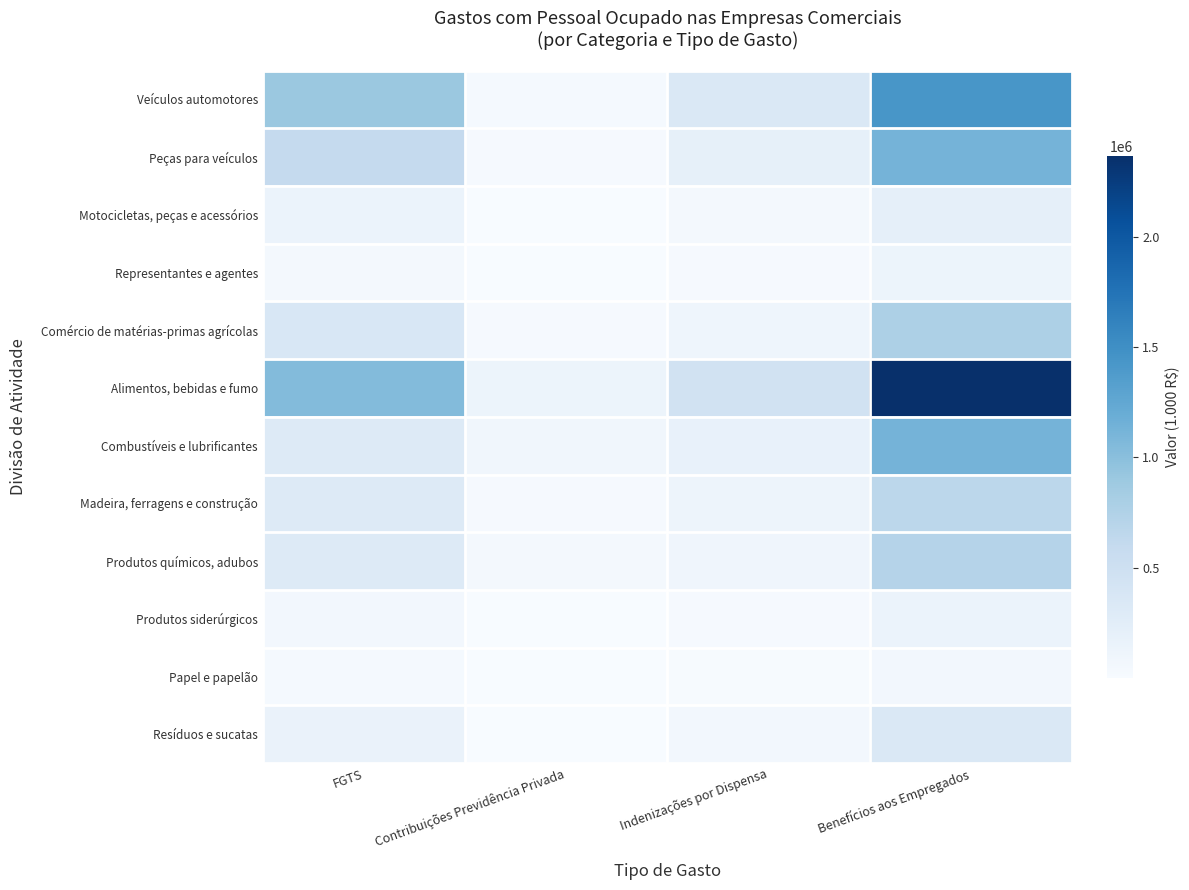

Which label corresponds to the smallest value in the chart?

Contribuições Previdência Privada